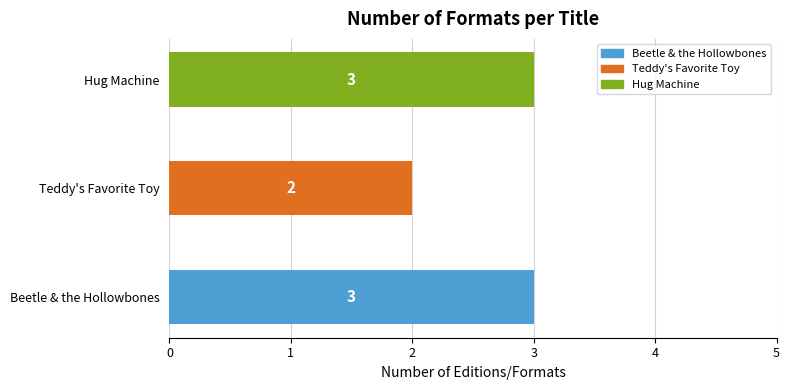

The value at Hug Machine is 3. True or false?

True